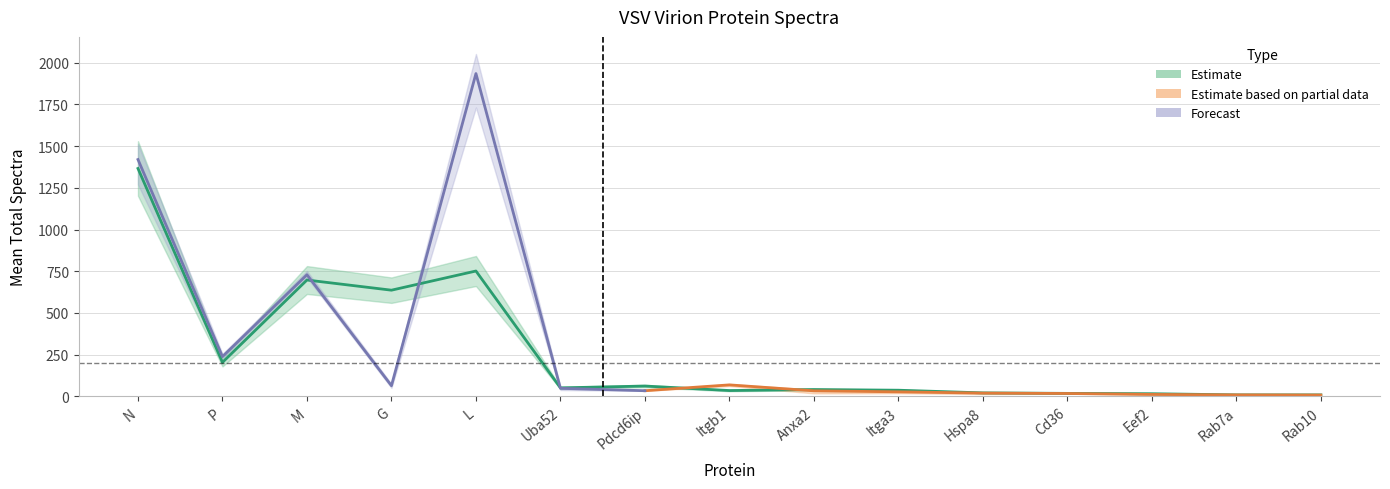

What is the difference between the N_prok values at Itga3 and Hspa8?

6